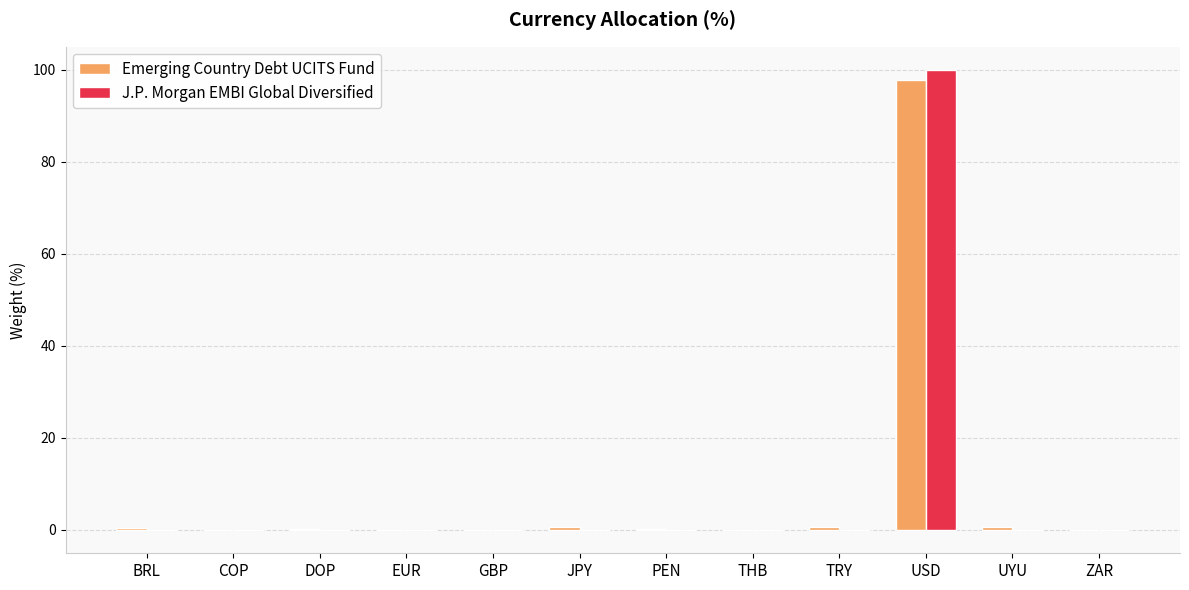

What is the maximum value shown in the chart?

100.0